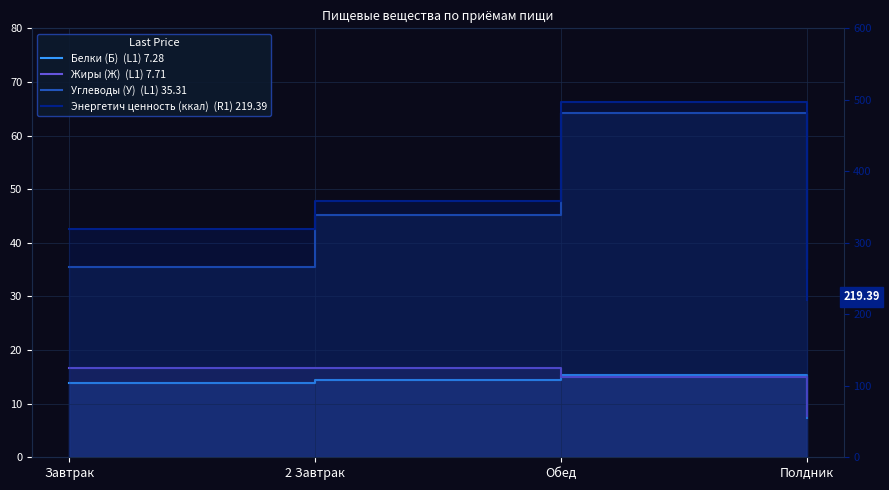

What position from the right is Полдник?

1